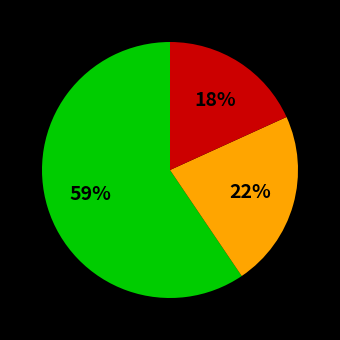

To the nearest percent, what is the average slice percentage?

33%